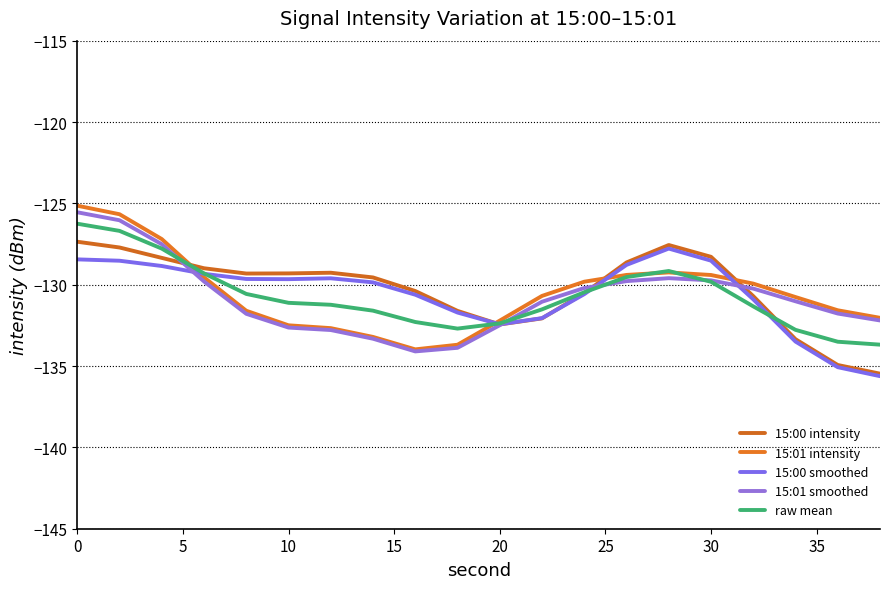

What are all the series names shown in the legend?

15:00 intensity, 15:01 intensity, 15:00 smoothed, 15:01 smoothed, raw mean